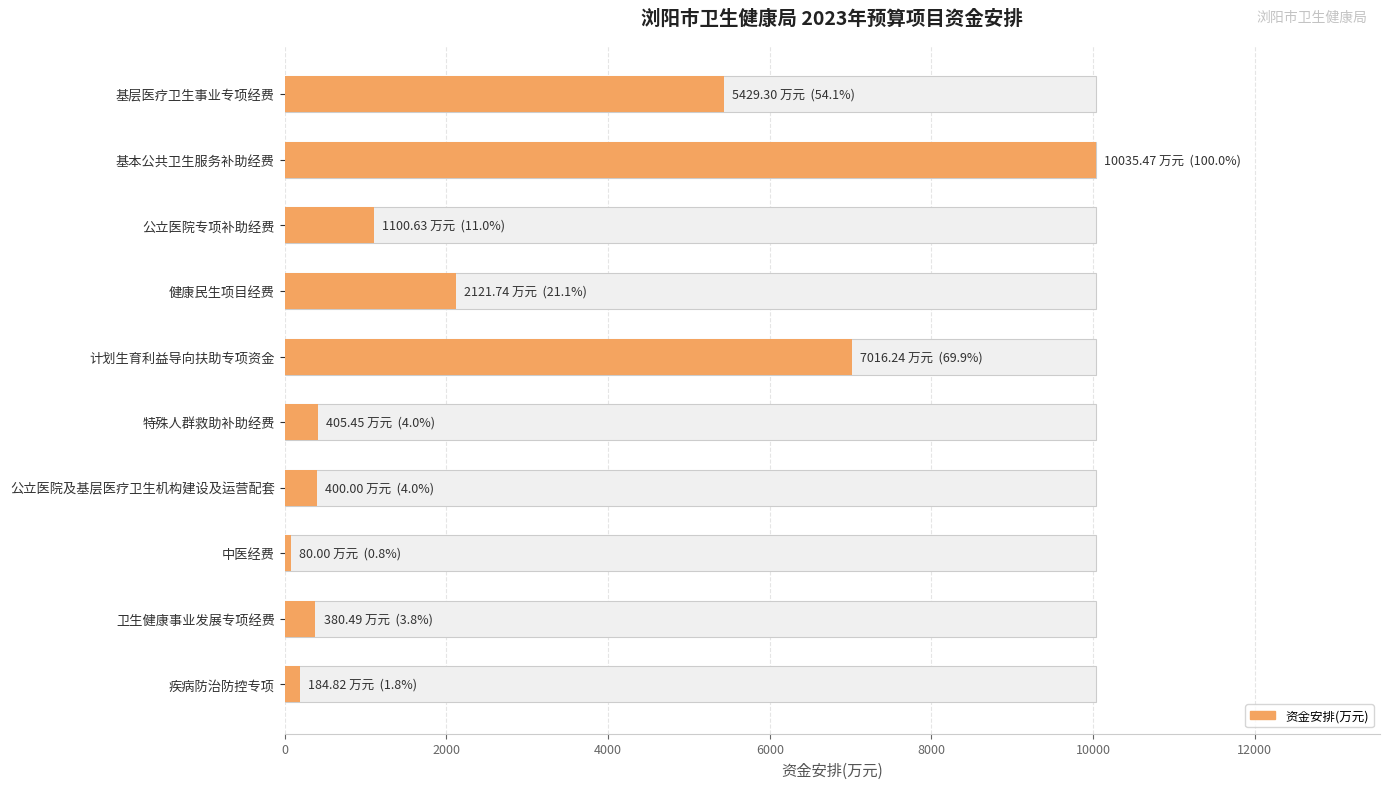

Reading left to right, what are all the values shown in this chart?

5429.3	10035.5	1100.6	2121.7	7016.2	405.4	400.0	80.0	380.5	184.8